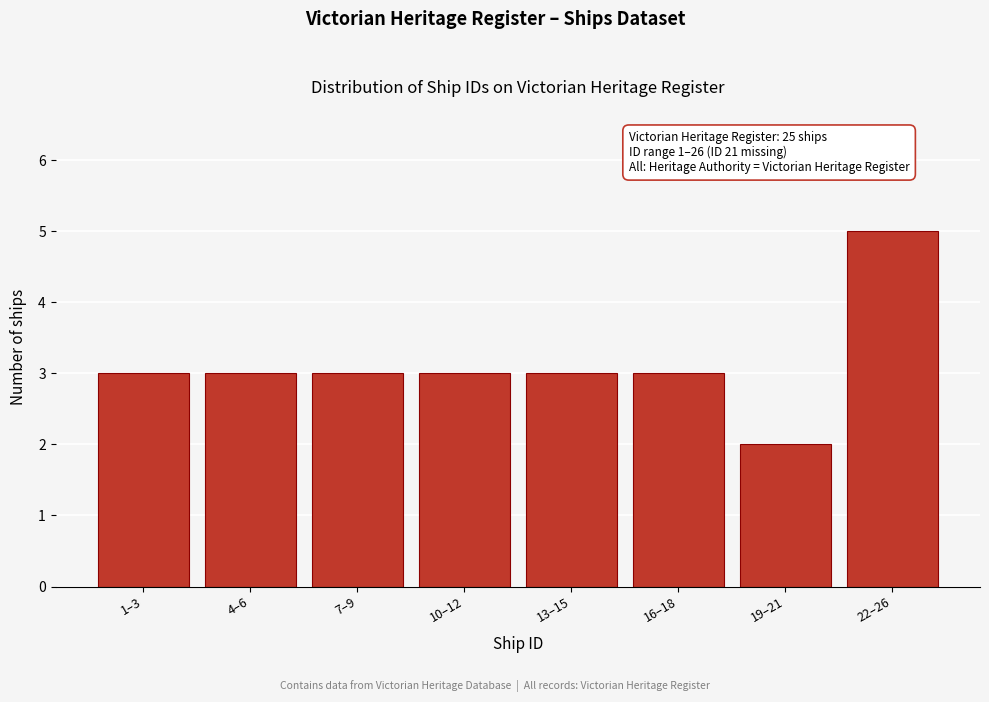

Reading left to right, transcribe all the data shown in this chart.

1–3=3	4–6=3	7–9=3	10–12=3	13–15=3	16–18=3	19–21=2	22–26=5